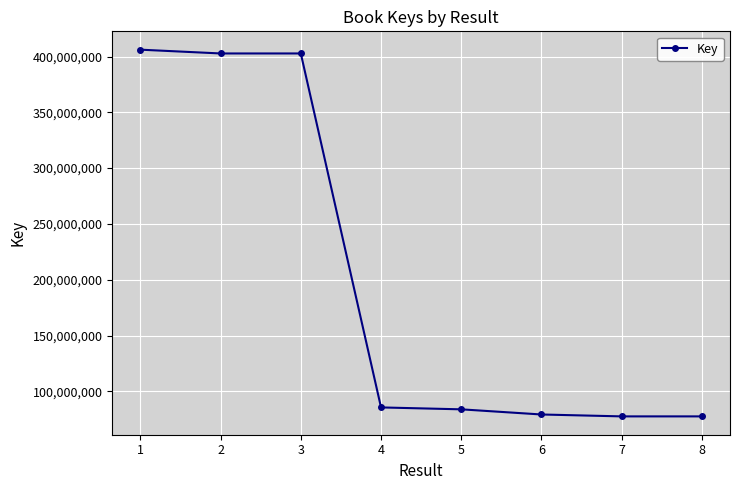

What is the average value?

201967648